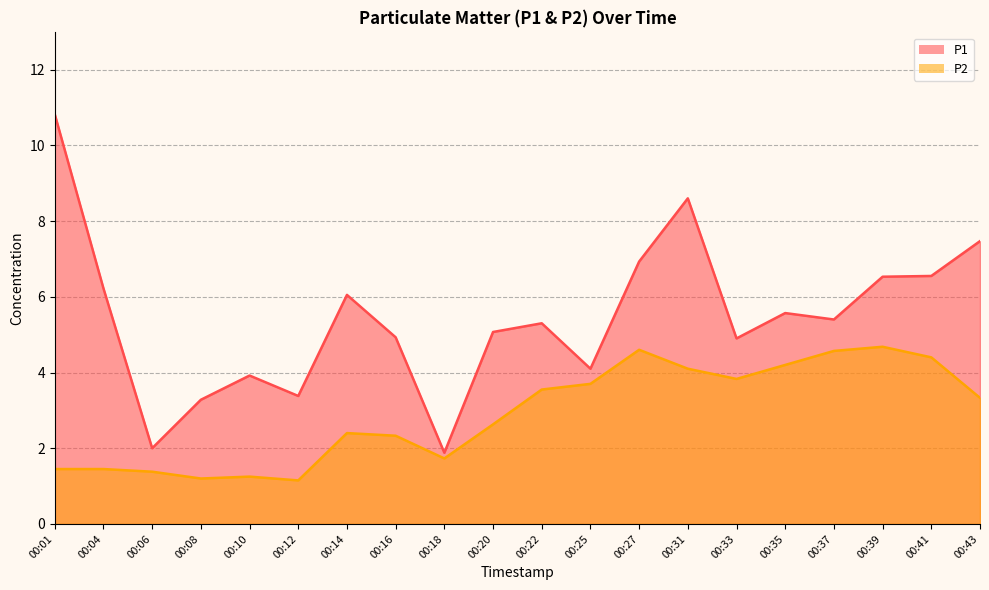

At which category is the sum across all series the highest?

00:31